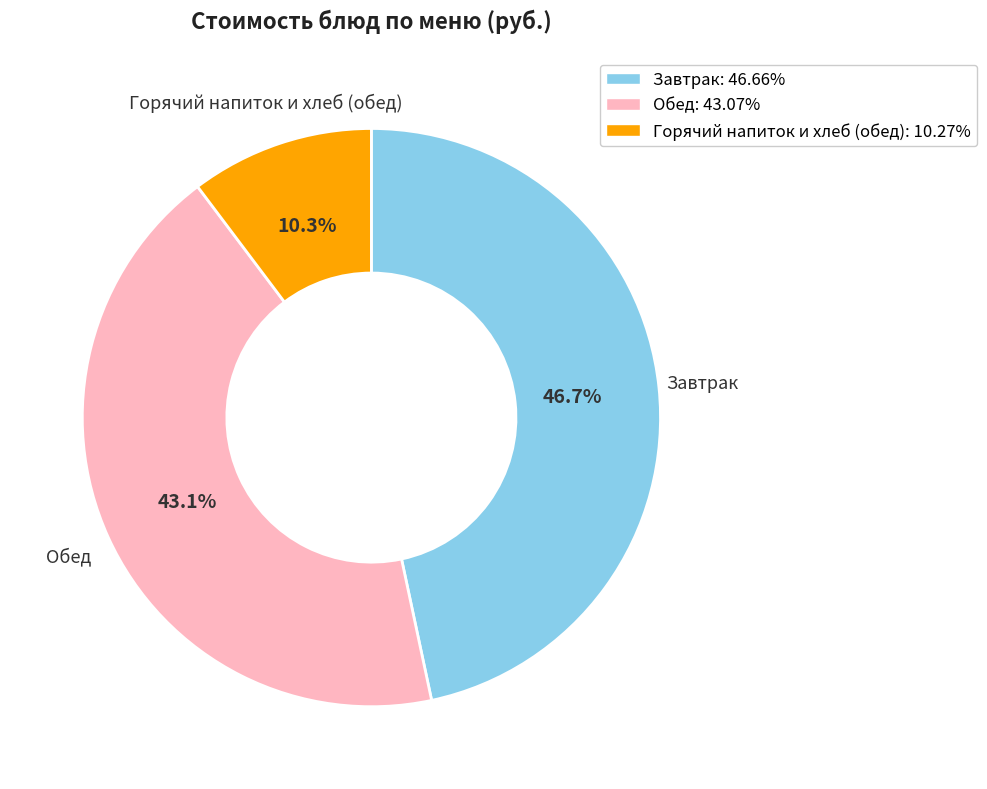

Does any single category account for the majority?

No